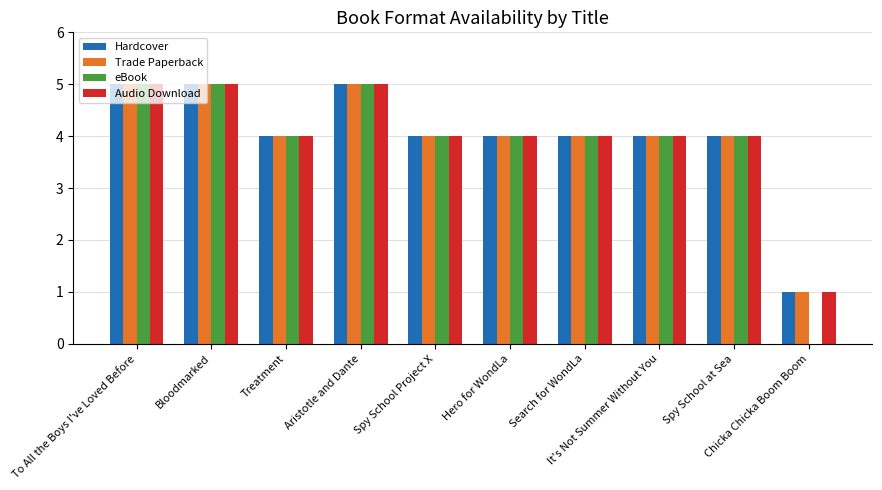

Count the Hardcover values in the range 4 to 5.

9